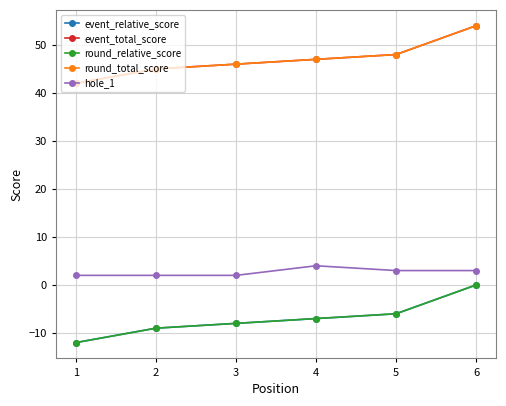

The hole_1 series shows 4 at 4. True or false?

True